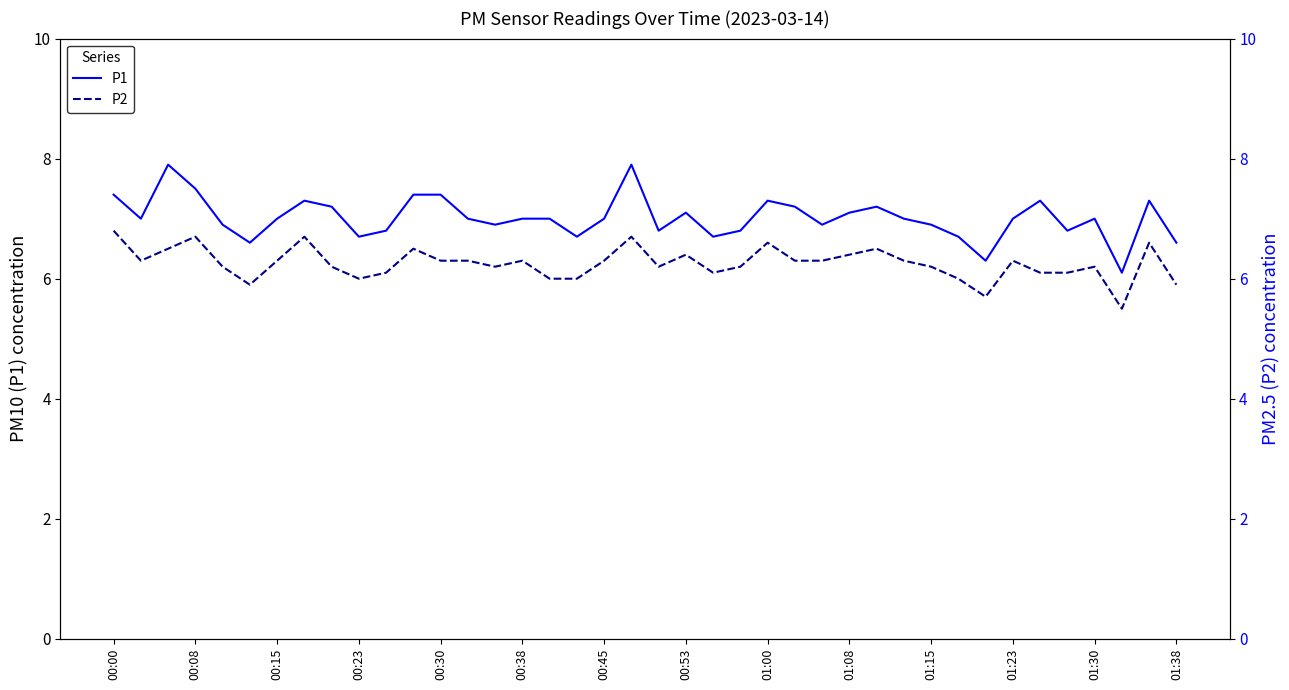

True or false: P1 and P2 cross at least once.

False